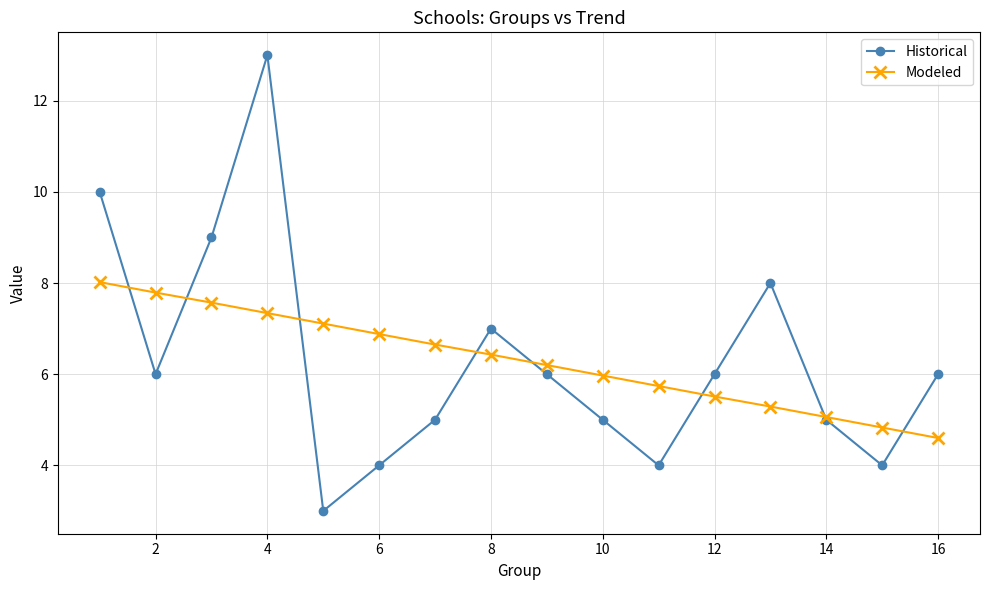

True or false: Modeled has more than 2 interior local peaks.

False